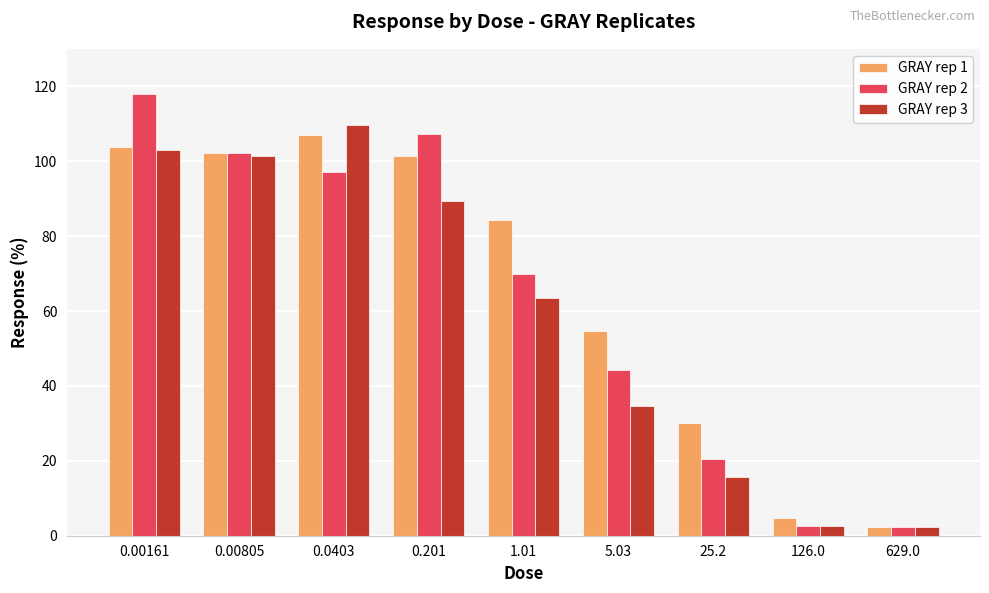

At how many categories does at least one series exceed 115?

1